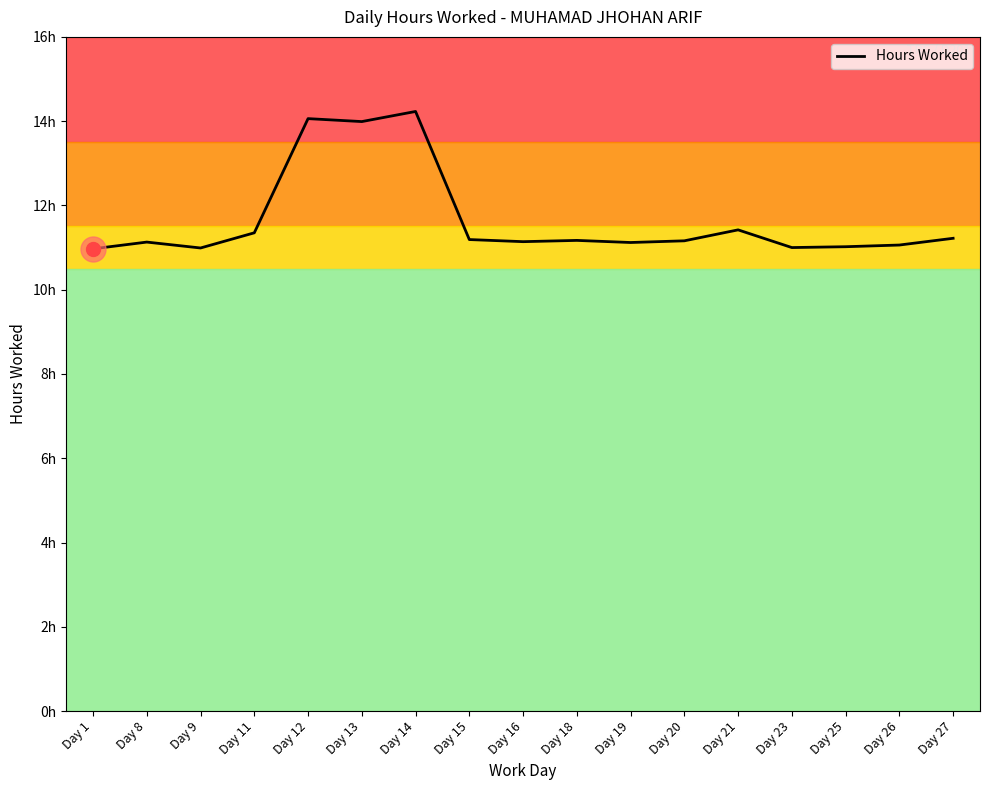

Is it true that the value at Day 25 is 11.0?

True